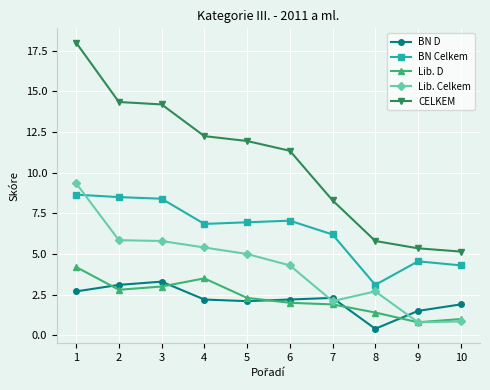

Between which two adjacent categories do Lib. D and BN D first intersect?

1 and 2